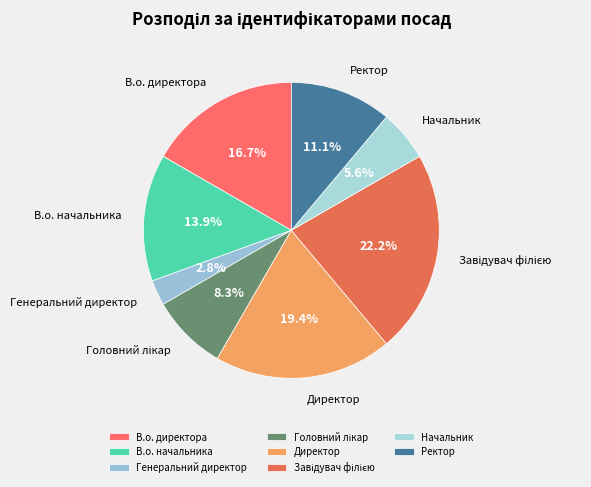

The В.о. директора slice represents 17% of the pie. True or false?

True